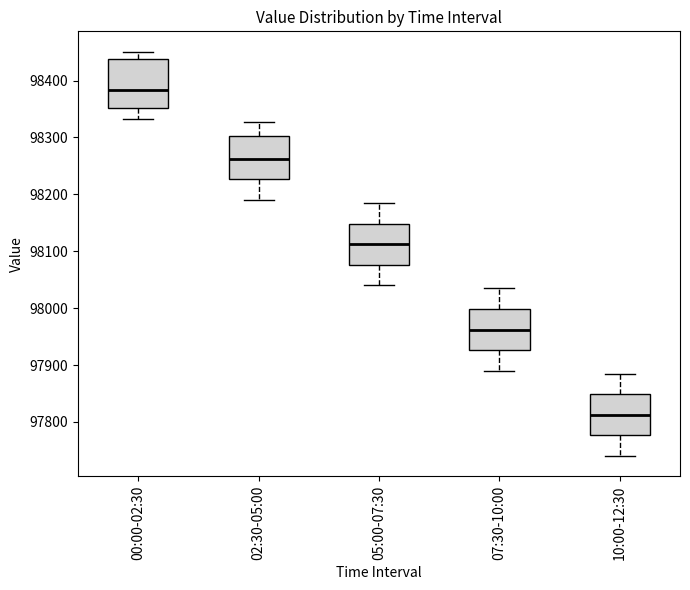

Reading left to right, transcribe this box plot: for each box, give where its median line is, the range the box spans, and where its two whiskers end, as read against the y-axis. The values are not printed on the chart, so give them approximately, as read against the axis.

00:00-02:30: median 98380, box 98350 to 98440, whiskers 98330 to 98450
02:30-05:00: median 98260, box 98230 to 98300, whiskers 98190 to 98330
05:00-07:30: median 98110, box 98080 to 98150, whiskers 98040 to 98190
07:30-10:00: median 97960, box 97930 to 98000, whiskers 97890 to 98040
10:00-12:30: median 97810, box 97780 to 97850, whiskers 97740 to 97890